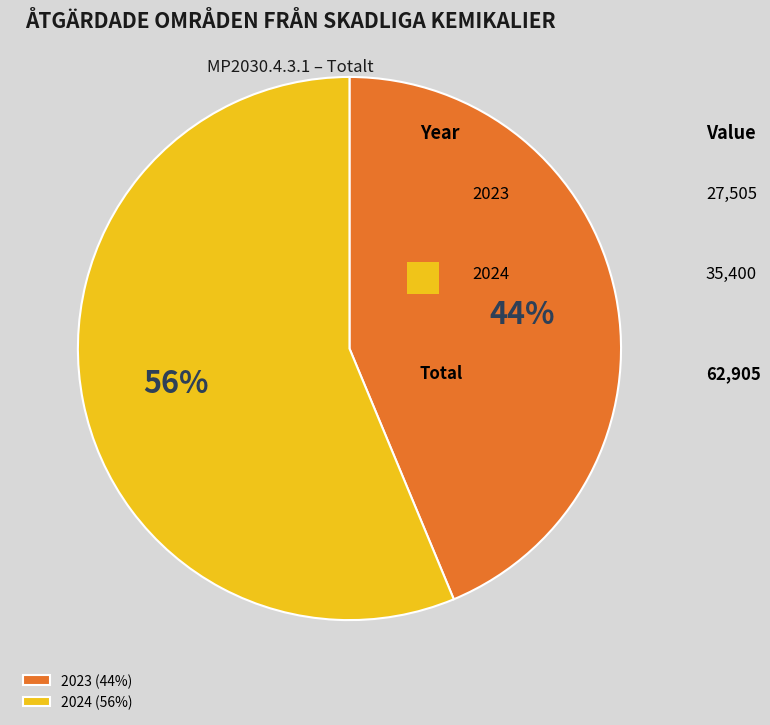

Is the sum of 2024 (56%) and 2023 (44%) greater than half?

Yes